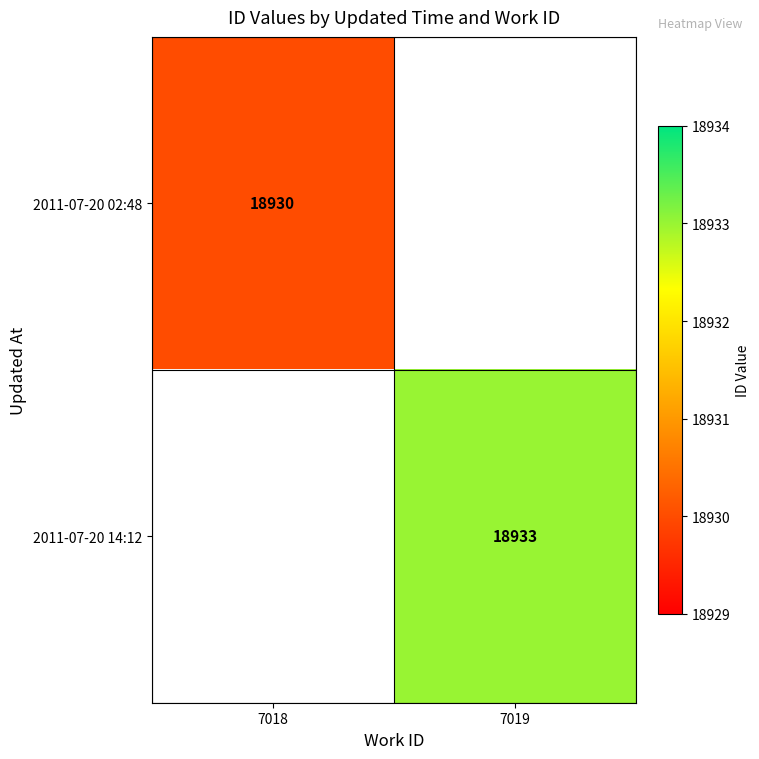

How many categories are shown in the chart?

2